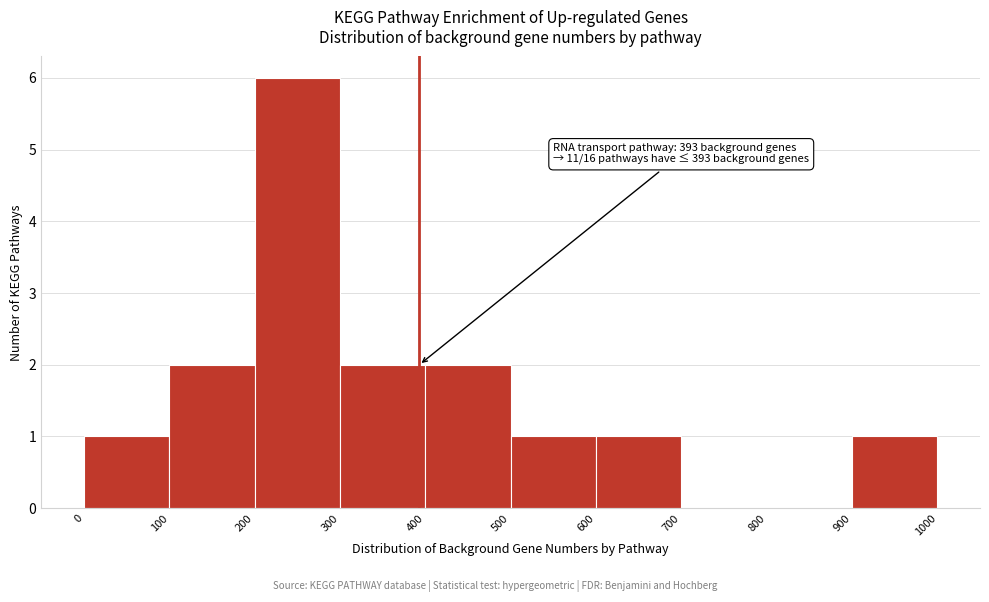

Which range on the x-axis has the tallest bar?

200 to 300